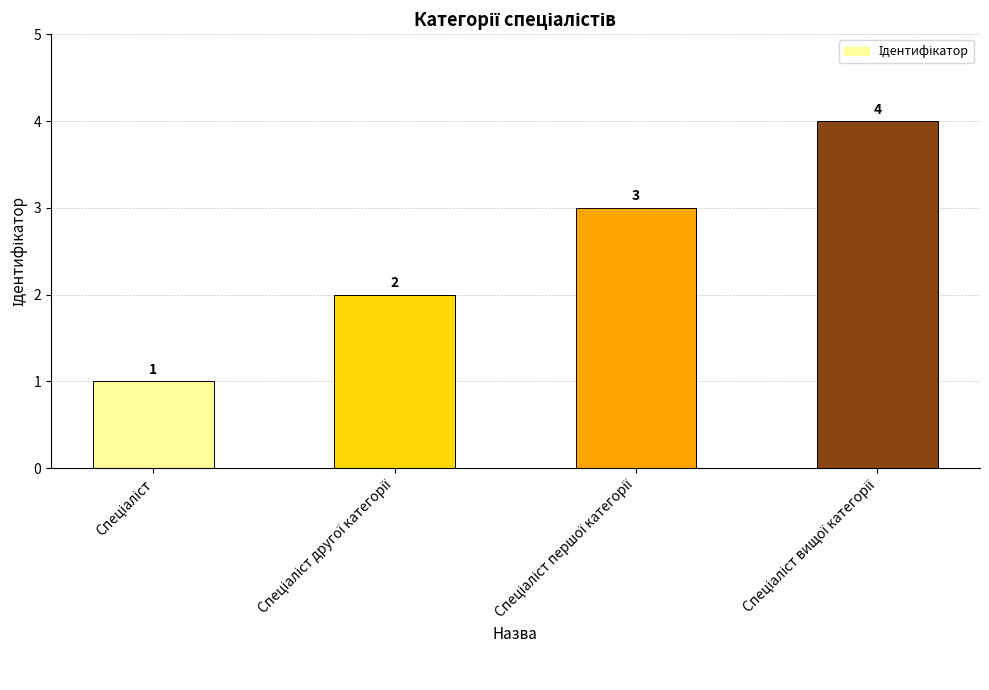

What is the difference between the maximum and minimum values?

3